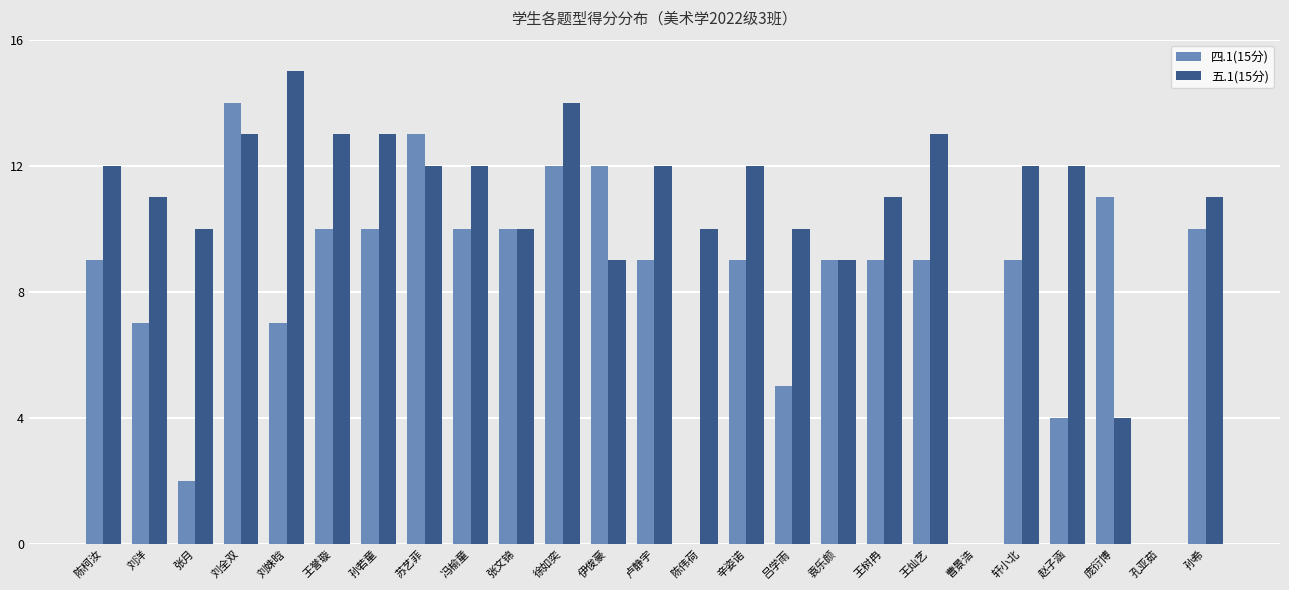

Which series has the largest total across all categories?

五.1(15分)